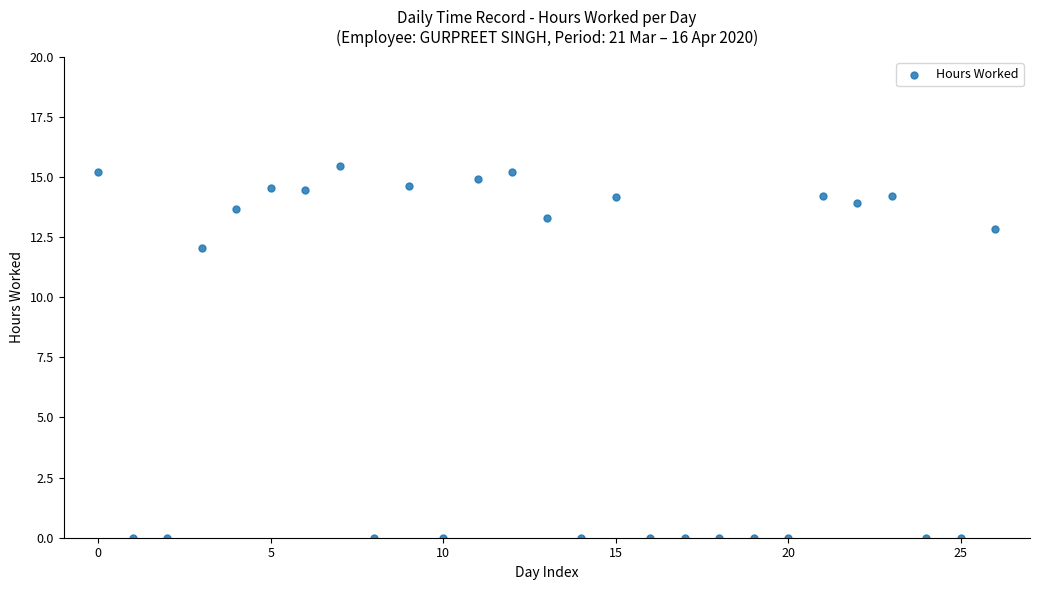

What is the range of Y values (max minus min)?

15.5